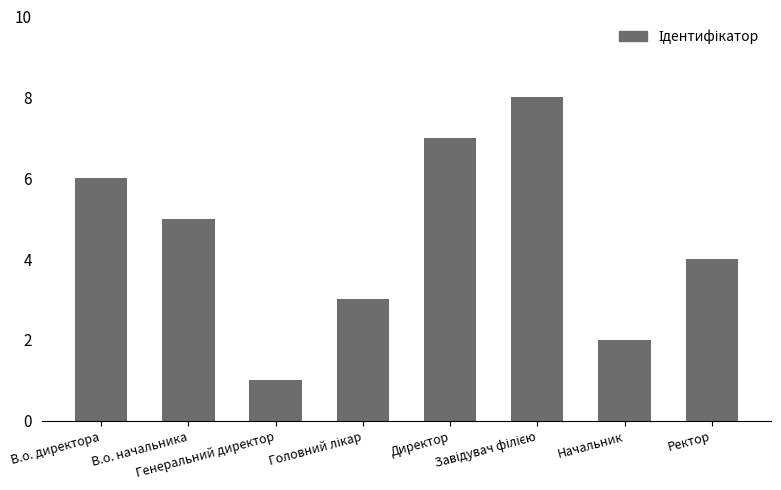

Are the bars horizontal?

No